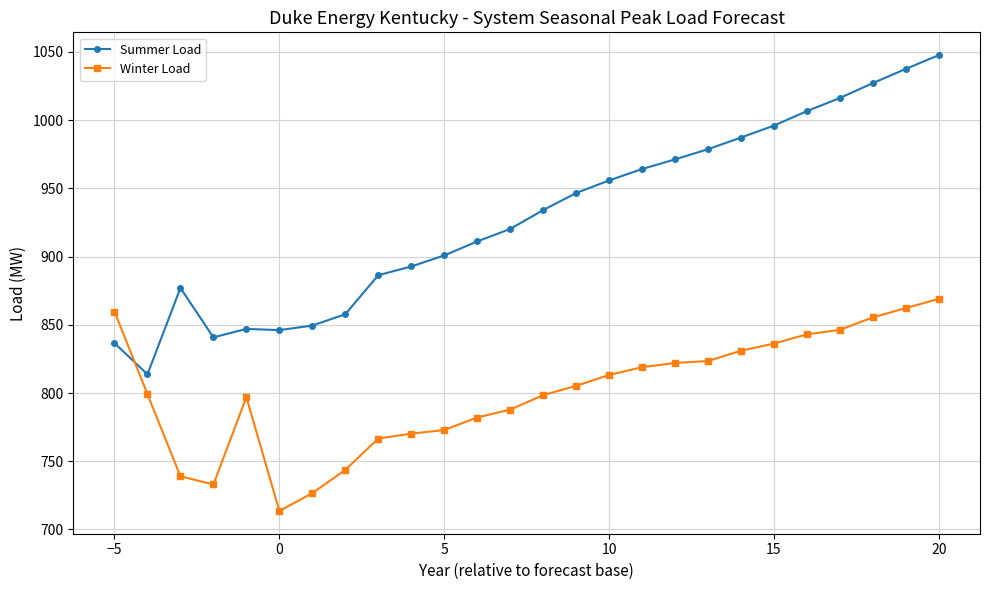

Which series ends up on top after the final intersection of Winter Load and Summer Load?

Summer Load